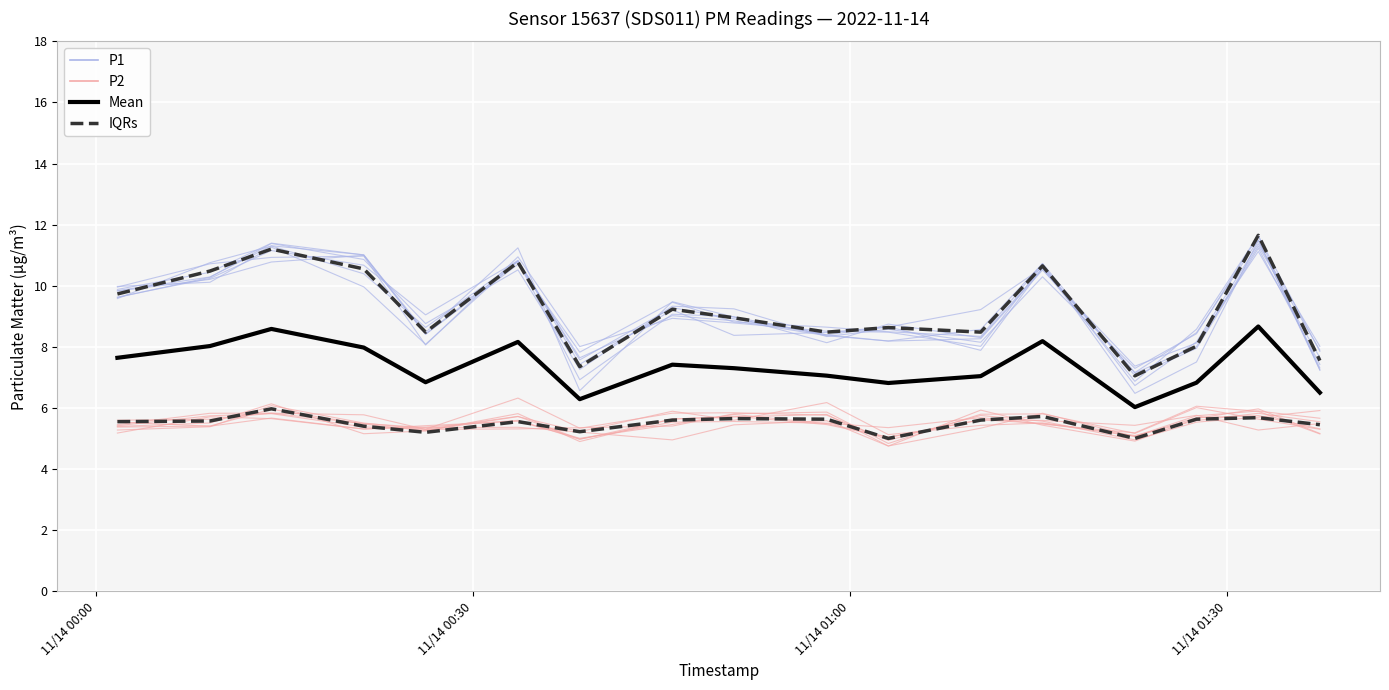

What is the minimum value shown in the chart?

4.8